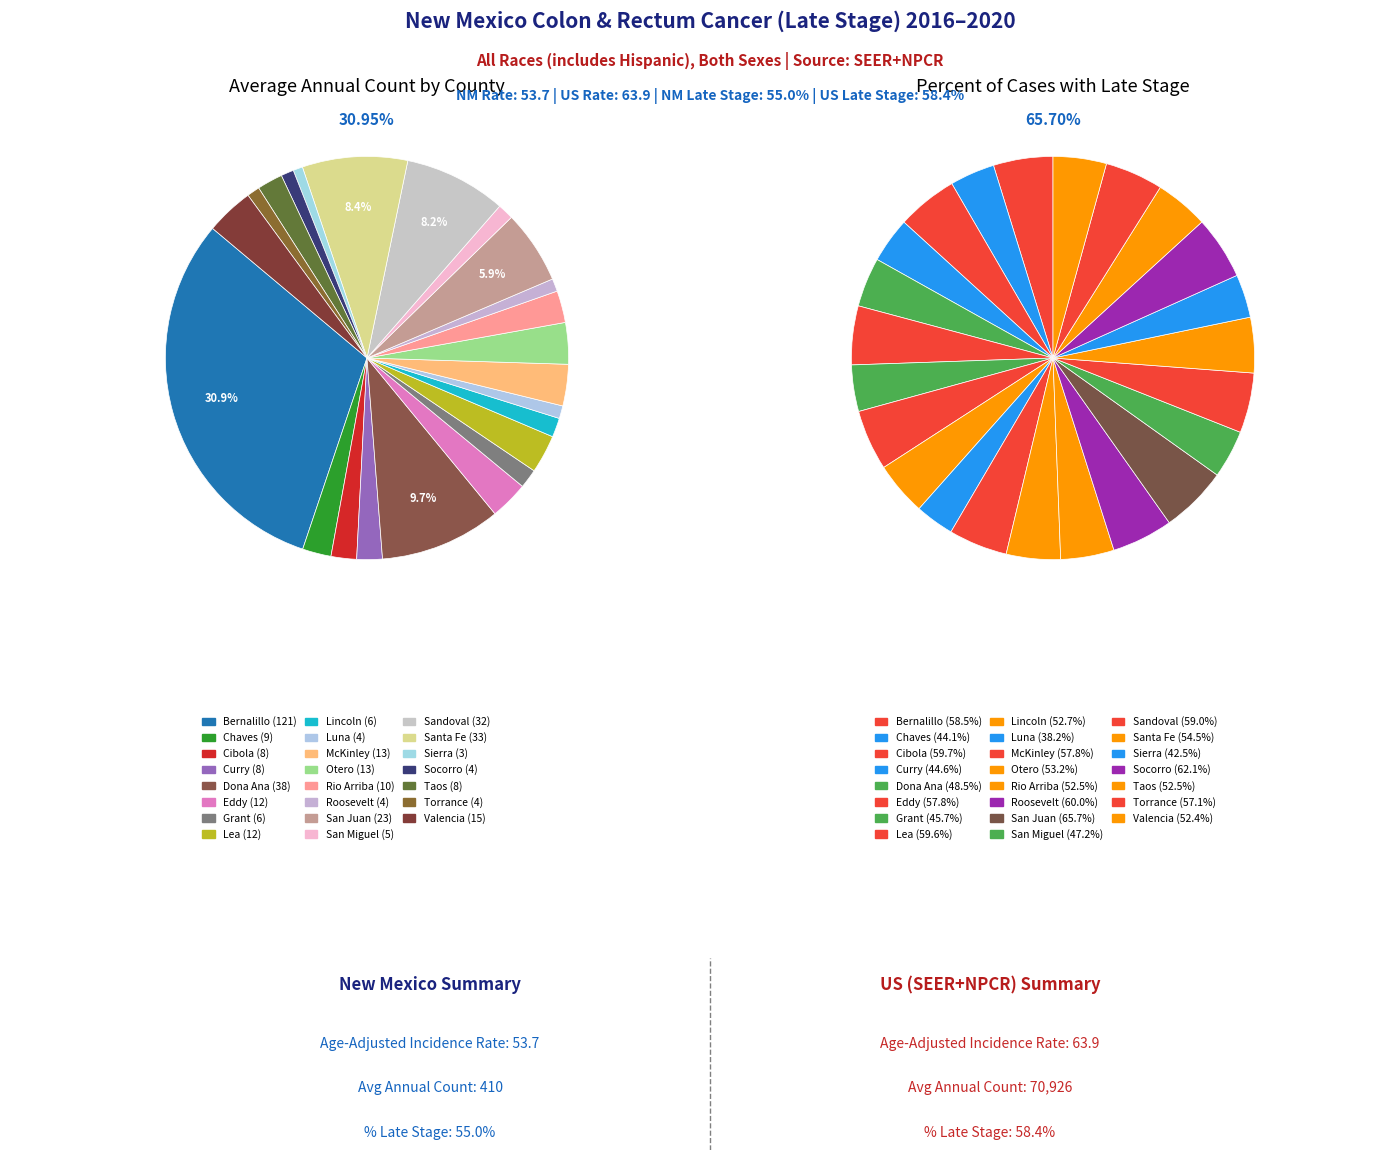

How many segments does this pie chart have?

23